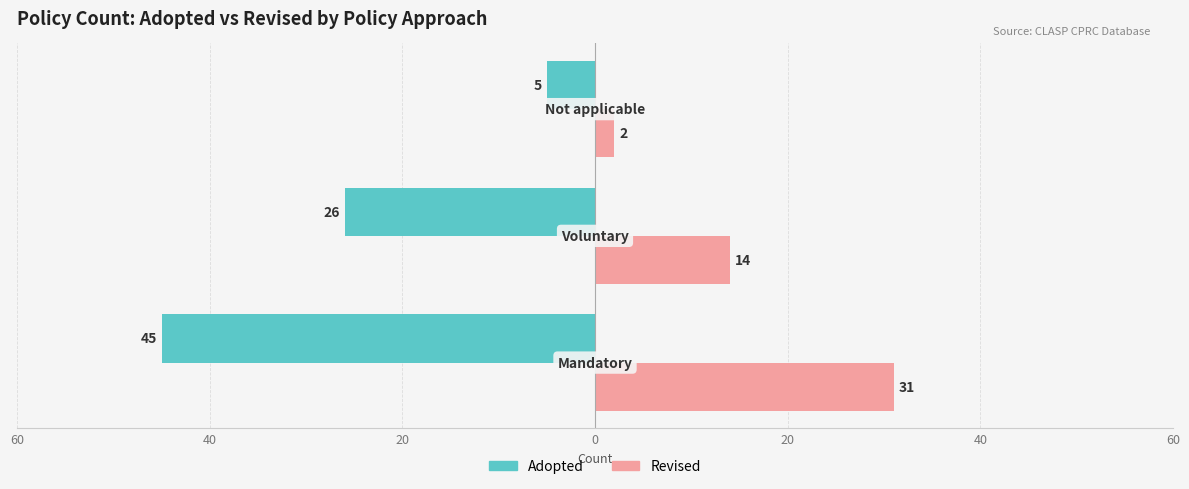

What is the difference between the maximum and minimum values in the Revised series?

29